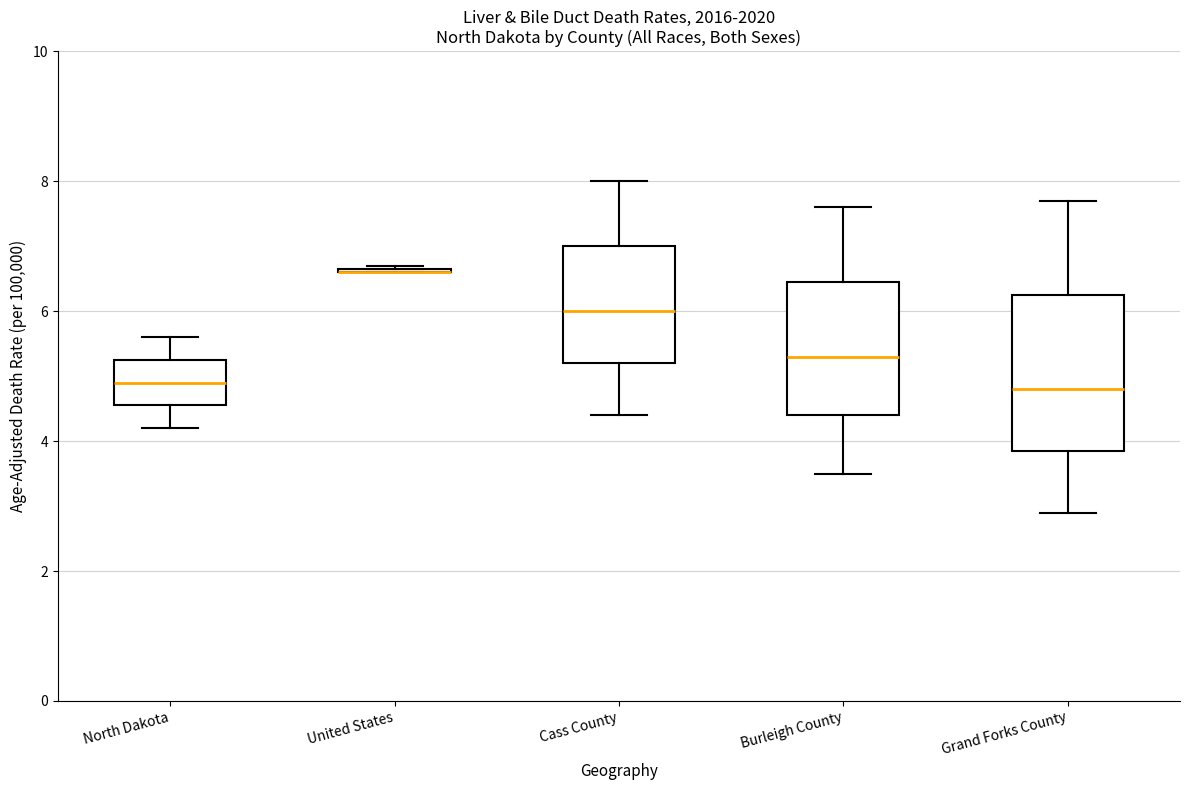

Reading left to right, transcribe this box plot: for each box, give where its median line is, the range the box spans, and where its two whiskers end, as read against the y-axis. The values are not printed on the chart, so give them approximately, as read against the axis.

North Dakota: median 5.0, box 4.6 to 5.2, whiskers 4.2 to 5.6
United States: box collapsed to a line at 6.6, whiskers 6.6 to 6.8
Cass County: median 6.0, box 5.2 to 7.0, whiskers 4.4 to 8.0
Burleigh County: median 5.4, box 4.4 to 6.4, whiskers 3.6 to 7.6
Grand Forks County: median 4.8, box 3.8 to 6.2, whiskers 3.0 to 7.8